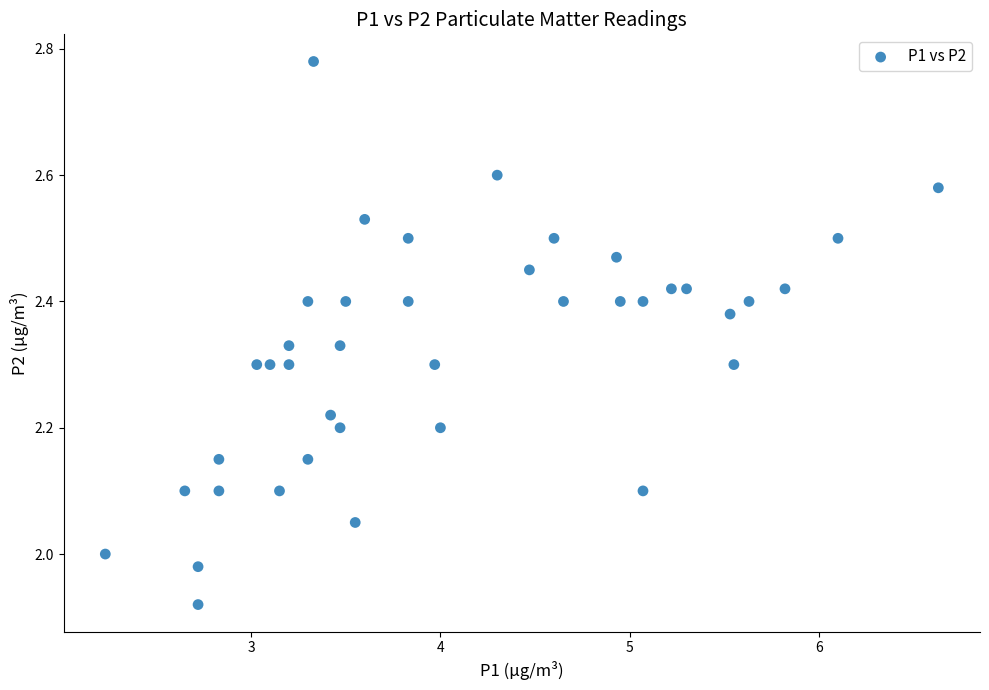

What is the range of X values (max minus min)?

4.4